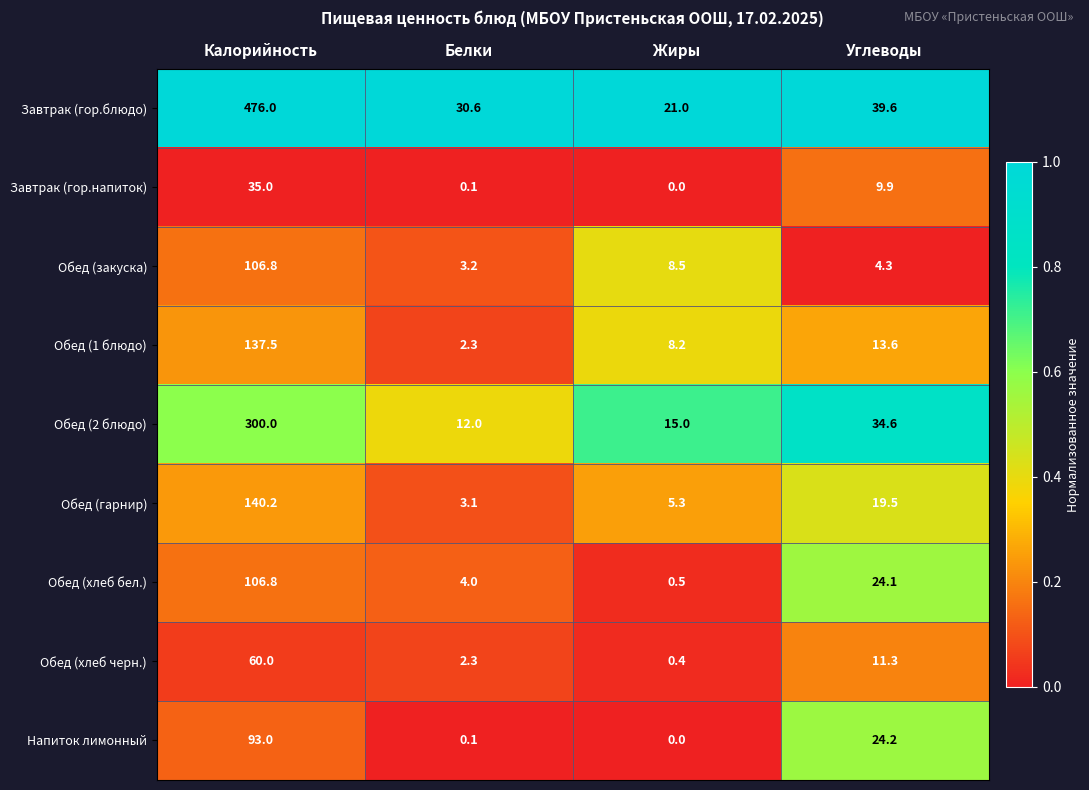

What is the total value across all series at Углеводы?

181.1